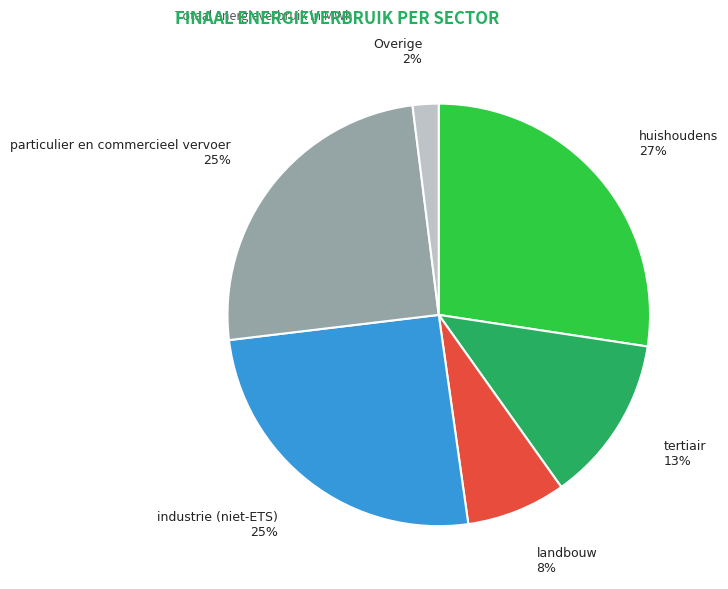

To the nearest percent, what is the difference between the largest and smallest slice percentages?

25%